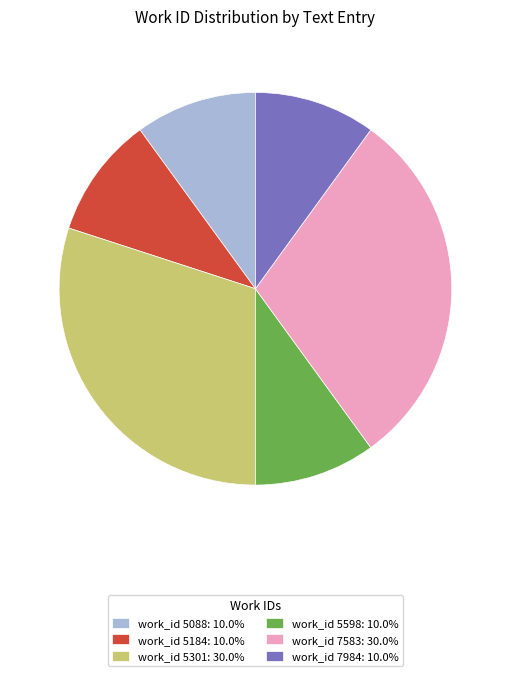

Approximately how many times larger is the value at work_id 7583: 30.0% compared to work_id 5301: 30.0%?

1.0